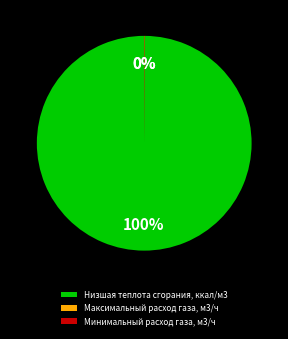

To the nearest percent, what is the difference between the largest and smallest slice percentages?

100%